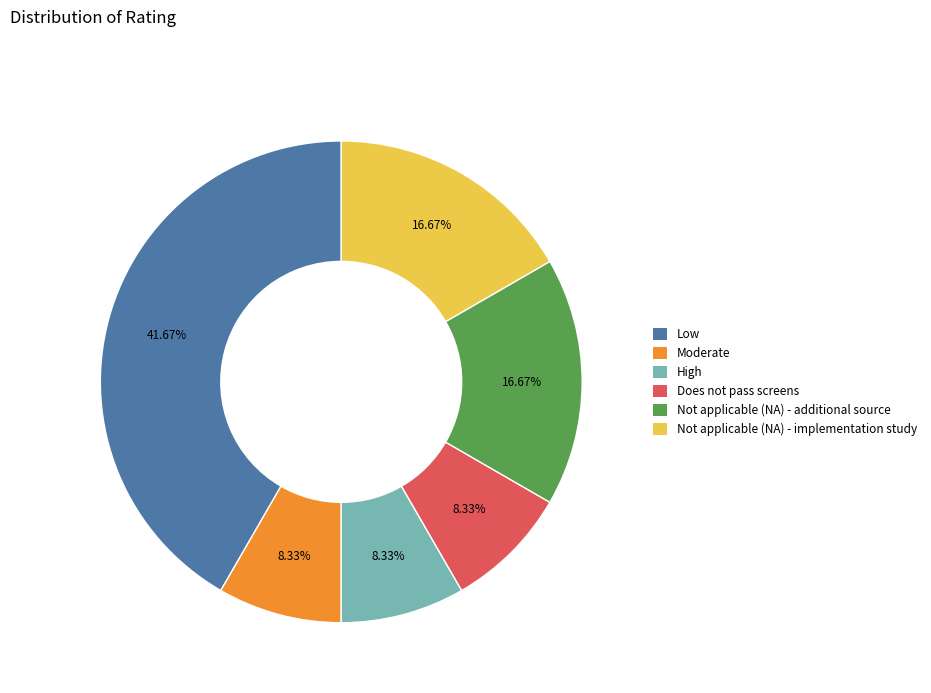

To the nearest percent, what is the difference between the Does not pass screens and Not applicable (NA) - additional source slice percentages?

8%